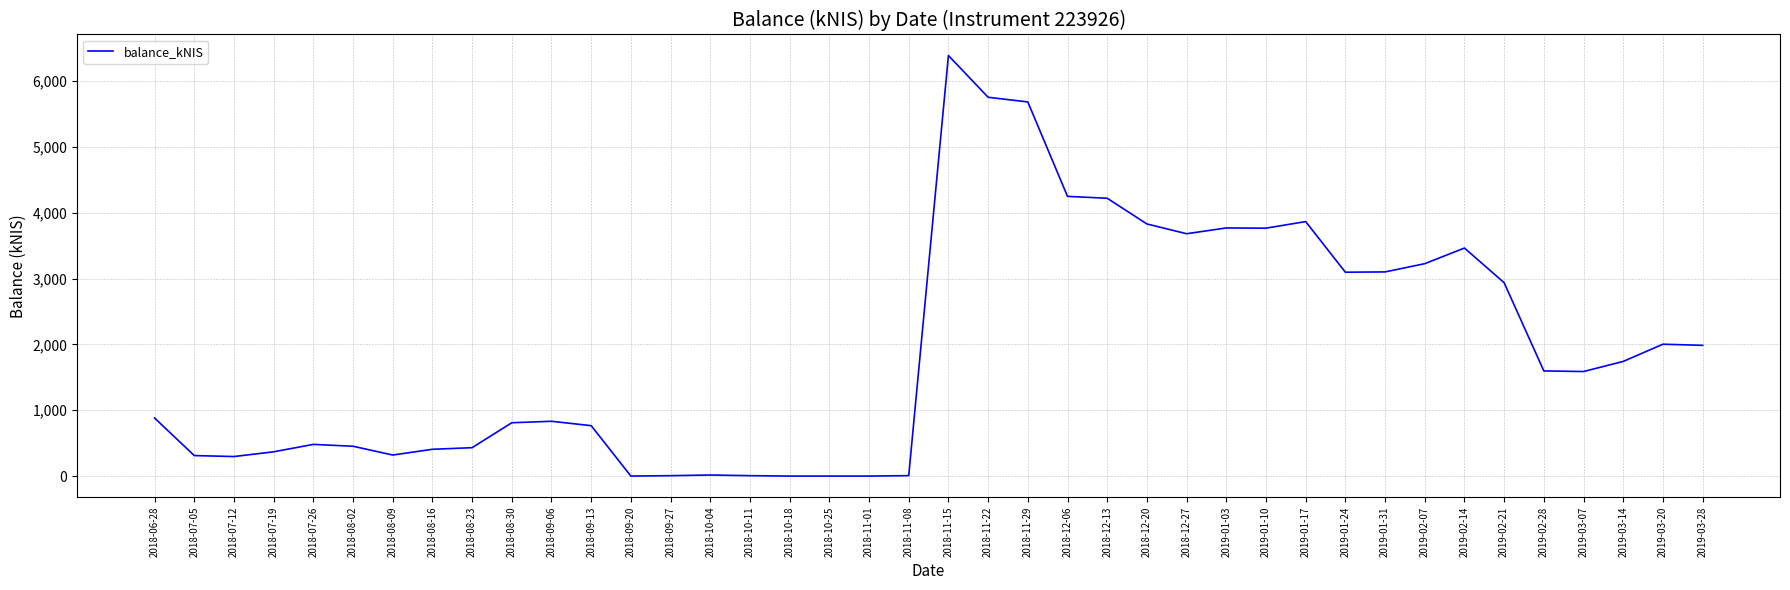

What is the greatest value displayed?

6386.8